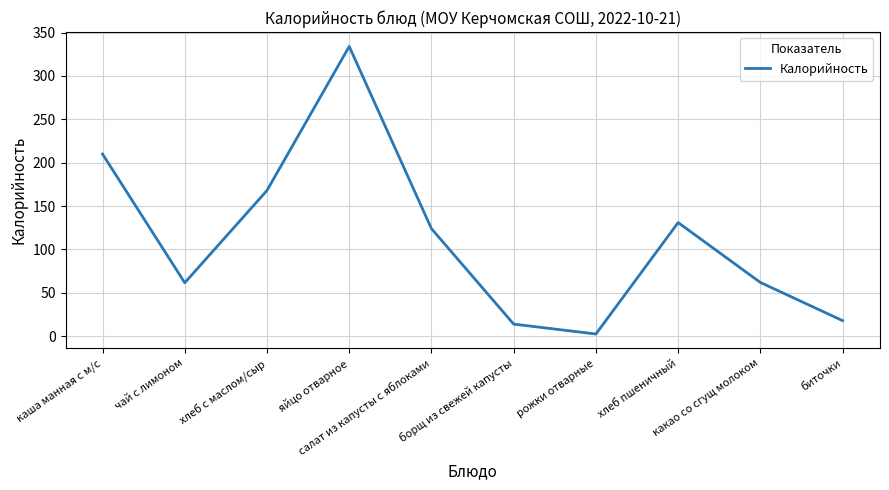

What is the difference between the maximum and minimum values?

331.4